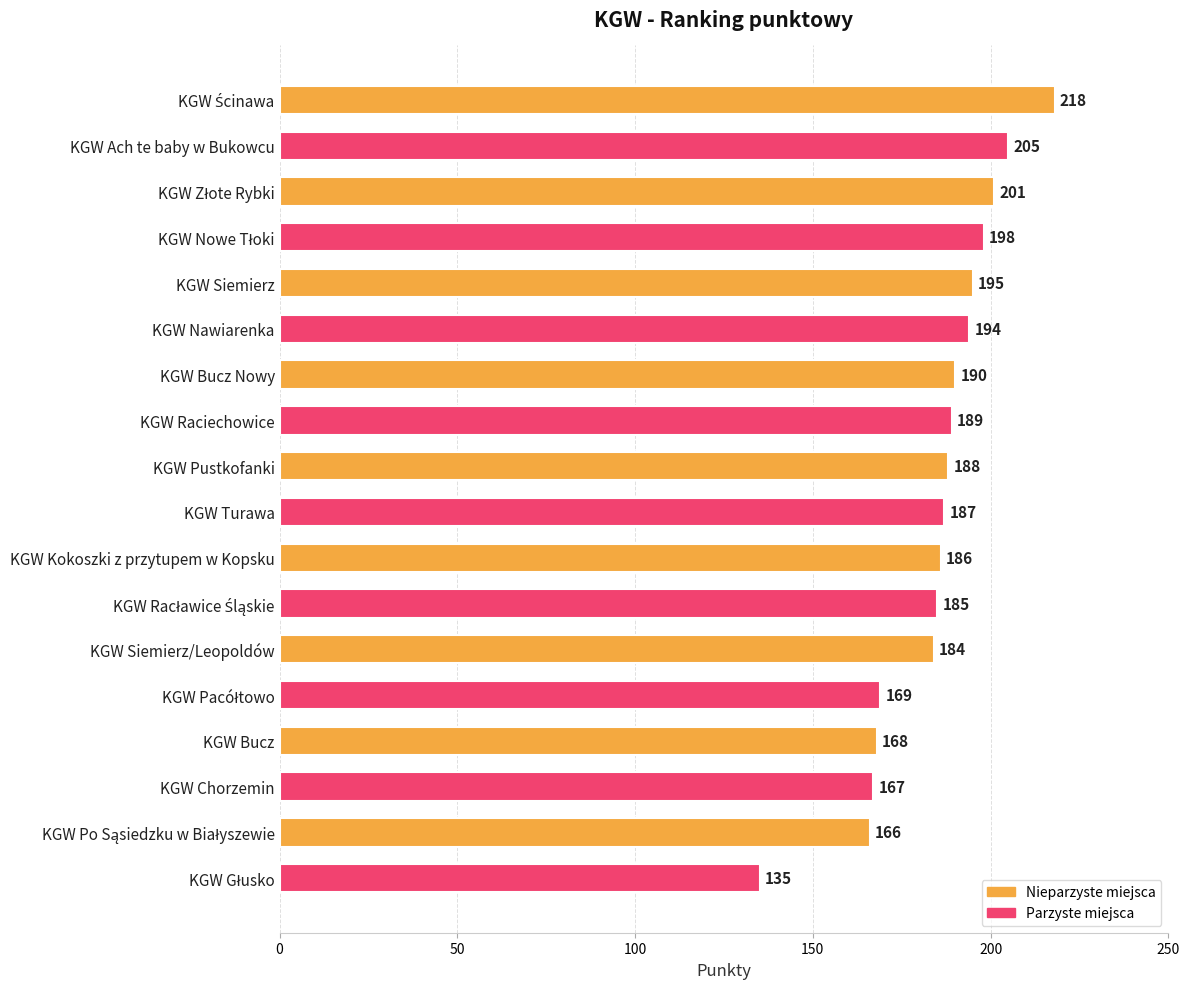

True or false: the data shows 188 at KGW Pustkofanki.

True